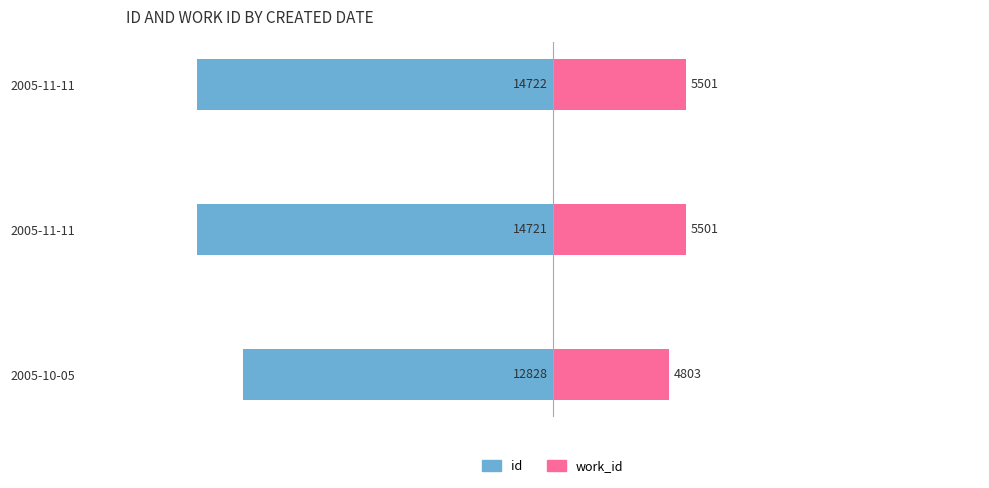

True or false: work_id has a value of 5501 at 2005-11-11.

True